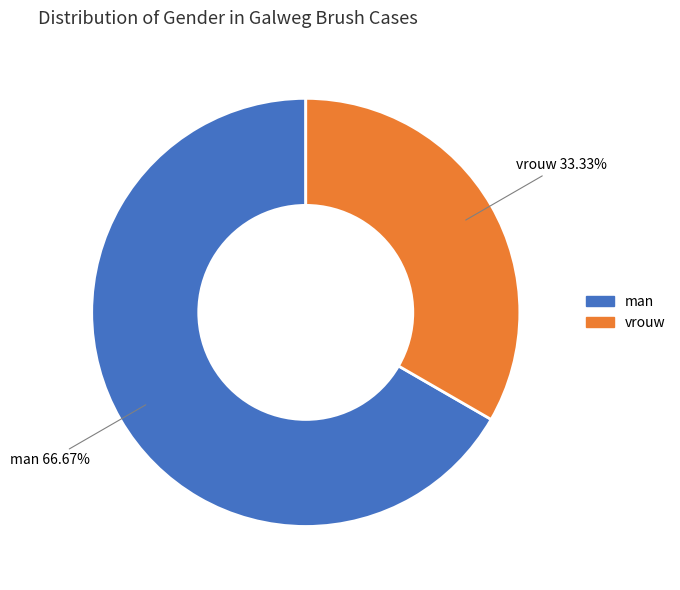

What percentage is the vrouw slice, to the nearest percent?

33%